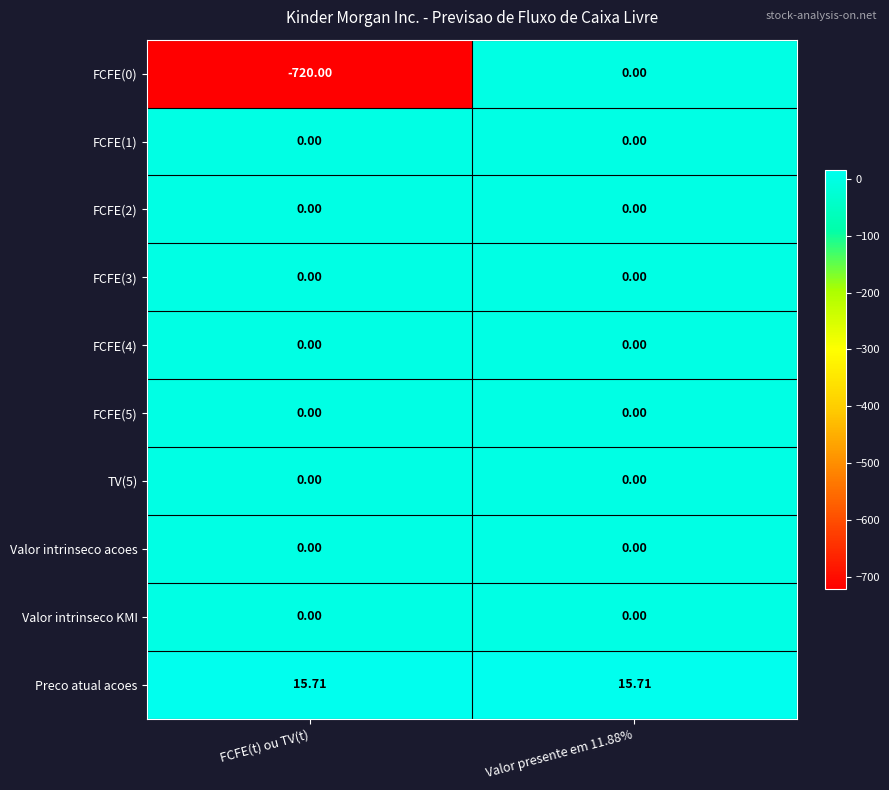

Which series has the largest total across all categories?

Preco atual acoes